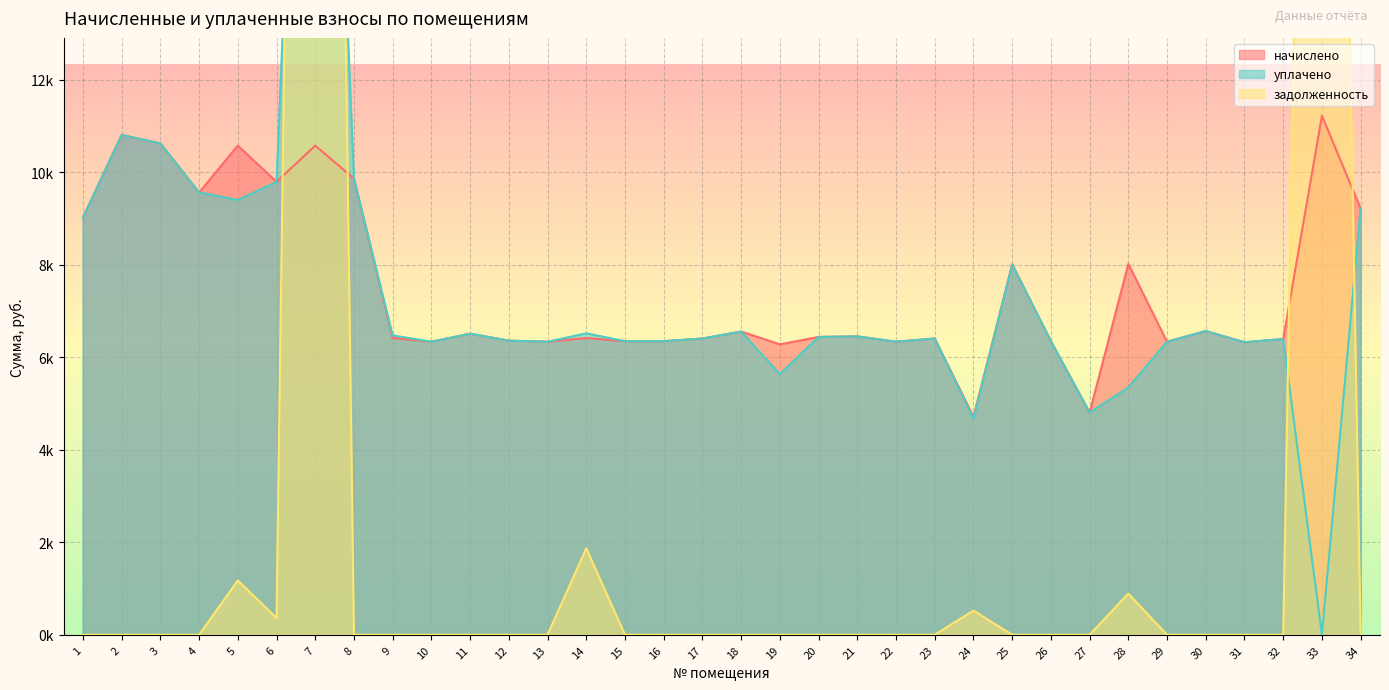

Which series has the largest total across all categories?

уплачено